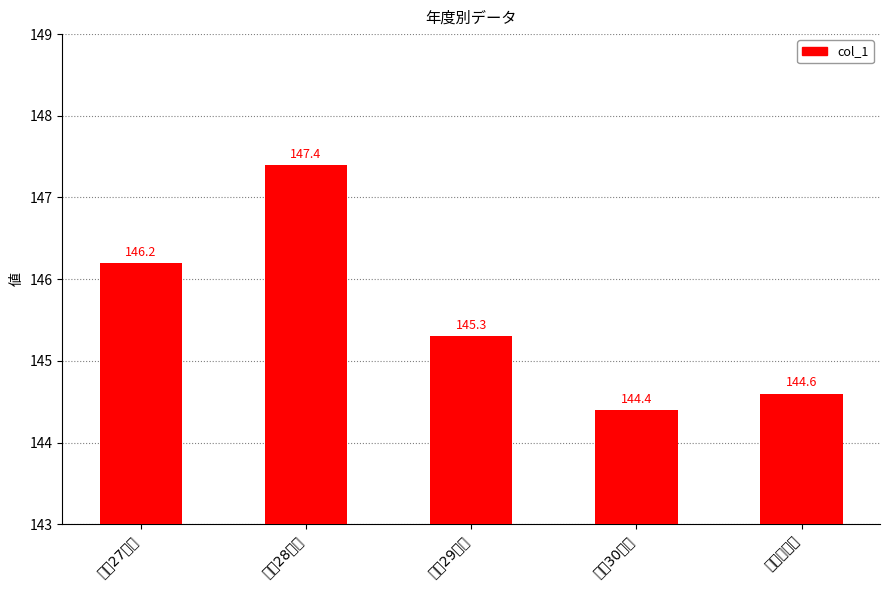

What is the approximate value at 令和元年度?

144.6